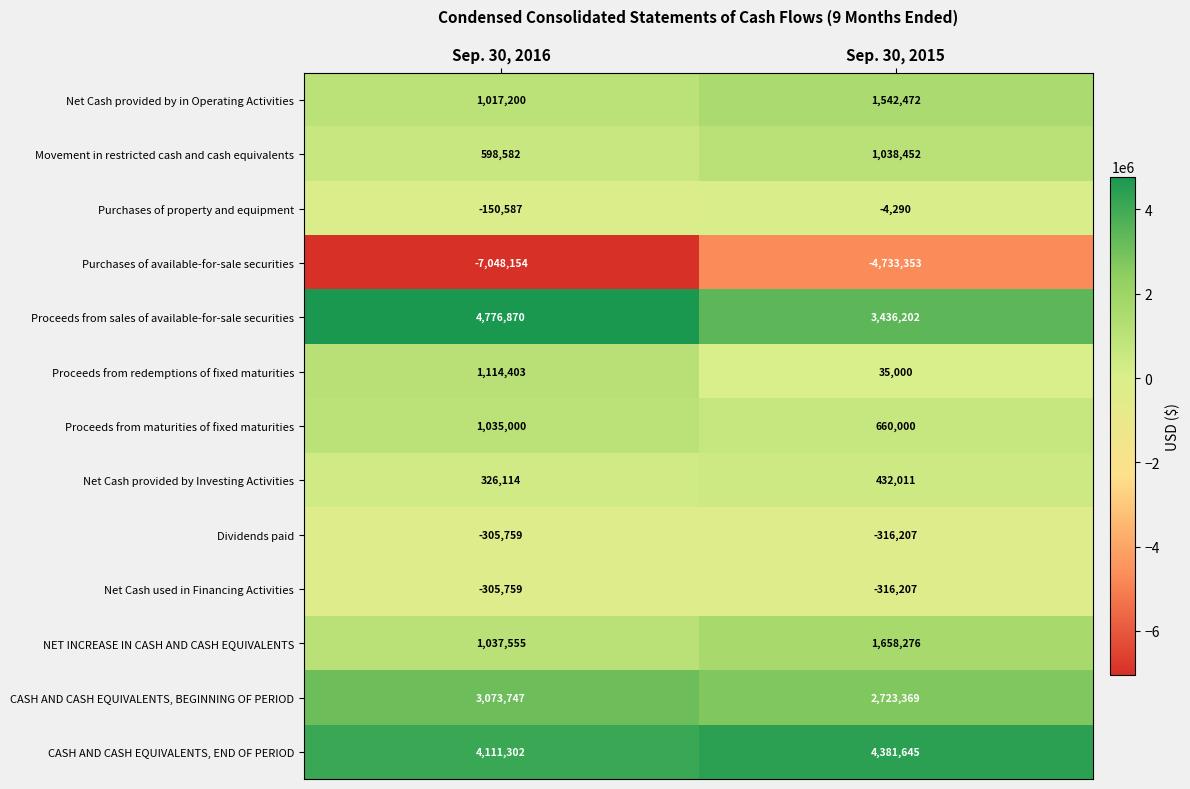

Reading right to left, transcribe all the data shown in this chart.

Net Cash provided by in Operating Activities: Sep. 30, 2015=1542472	Sep. 30, 2016=1017200
Movement in restricted cash and cash equivalents: Sep. 30, 2015=1038452	Sep. 30, 2016=598582
Purchases of property and equipment: Sep. 30, 2015=-4290	Sep. 30, 2016=-150587
Purchases of available-for-sale securities: Sep. 30, 2015=-4733353	Sep. 30, 2016=-7048154
Proceeds from sales of available-for-sale securities: Sep. 30, 2015=3436202	Sep. 30, 2016=4776870
Proceeds from redemptions of fixed maturities: Sep. 30, 2015=35000	Sep. 30, 2016=1114403
Proceeds from maturities of fixed maturities: Sep. 30, 2015=660000	Sep. 30, 2016=1035000
Net Cash provided by Investing Activities: Sep. 30, 2015=432011	Sep. 30, 2016=326114
Dividends paid: Sep. 30, 2015=-316207	Sep. 30, 2016=-305759
Net Cash used in Financing Activities: Sep. 30, 2015=-316207	Sep. 30, 2016=-305759
NET INCREASE IN CASH AND CASH EQUIVALENTS: Sep. 30, 2015=1658276	Sep. 30, 2016=1037555
CASH AND CASH EQUIVALENTS, BEGINNING OF PERIOD: Sep. 30, 2015=2723369	Sep. 30, 2016=3073747
CASH AND CASH EQUIVALENTS, END OF PERIOD: Sep. 30, 2015=4381645	Sep. 30, 2016=4111302